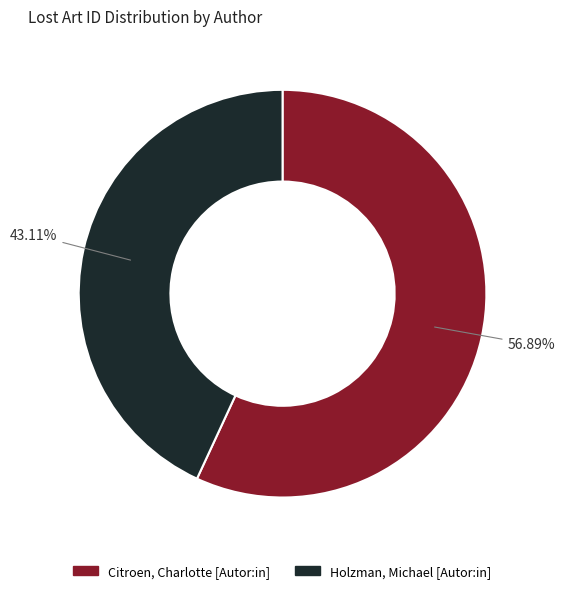

What is the ratio of the value at Citroen, Charlotte [Autor:in] to the value at Holzman, Michael [Autor:in]?

1.3